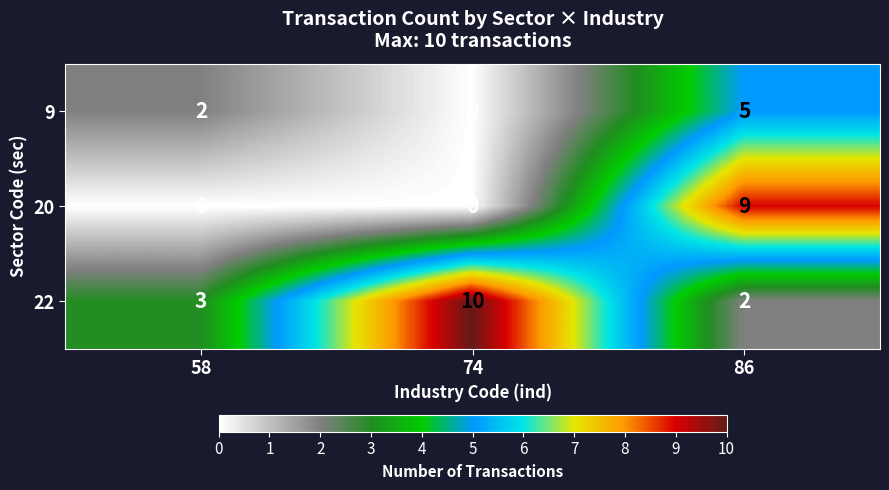

List the series in order of their peak value, highest first.

22, 20, 9